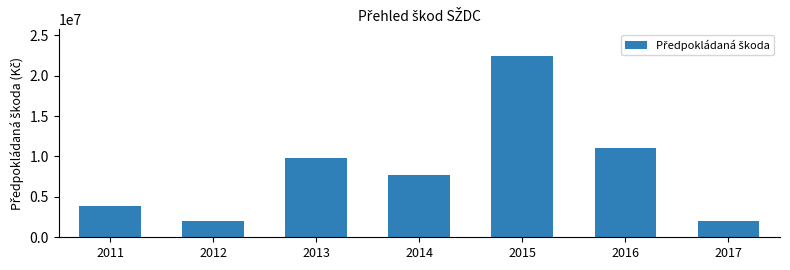

What is the change in value from 2011 to 2012?

-1776236.0